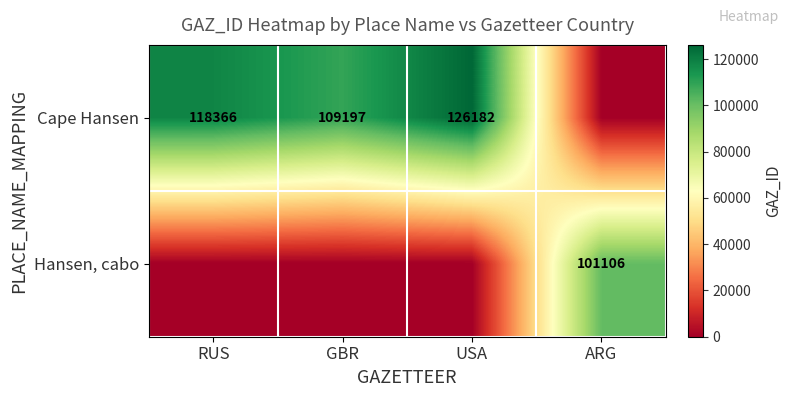

Is it true that Hansen, cabo equals 101106 at ARG?

True